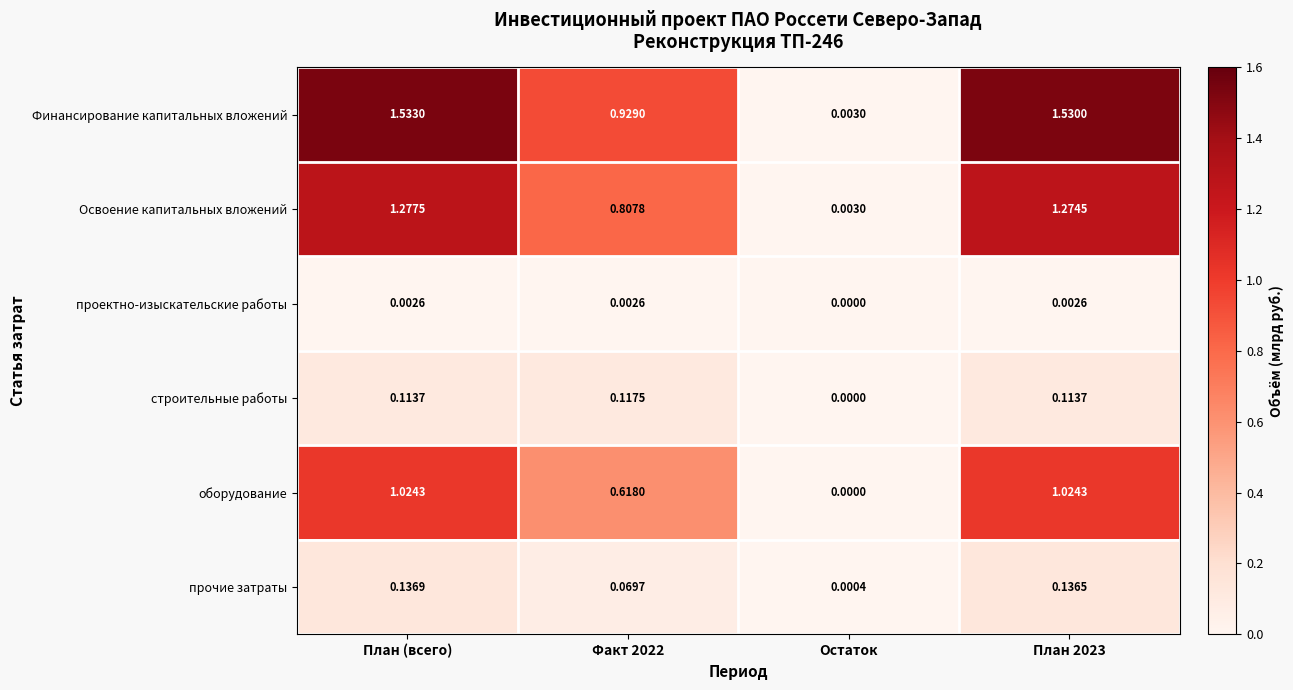

Which category has the highest value across all series?

План (всего)